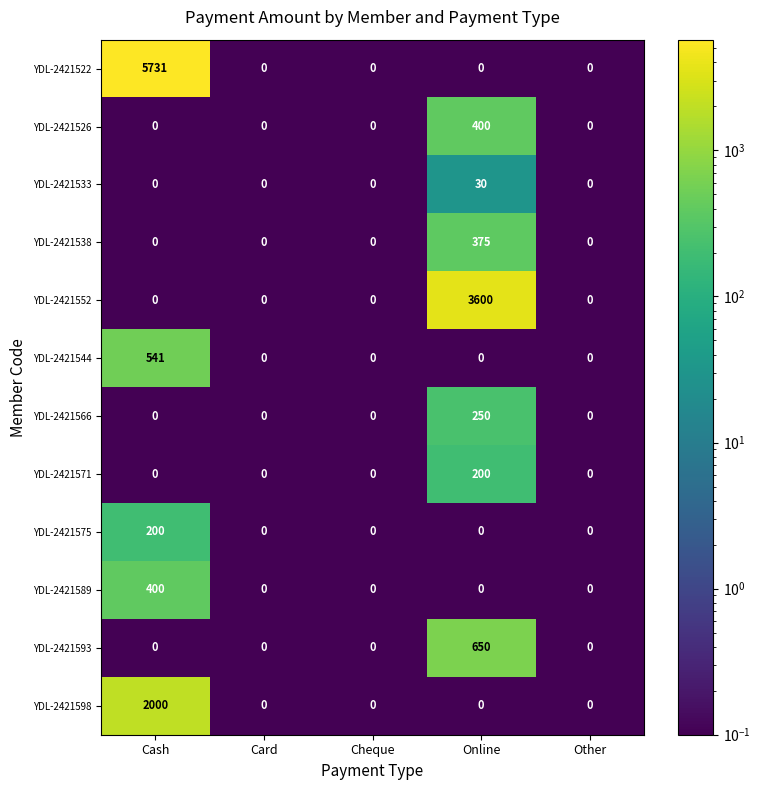

What is the difference between the maximum and minimum values in the YDL-2421552 series?

3600